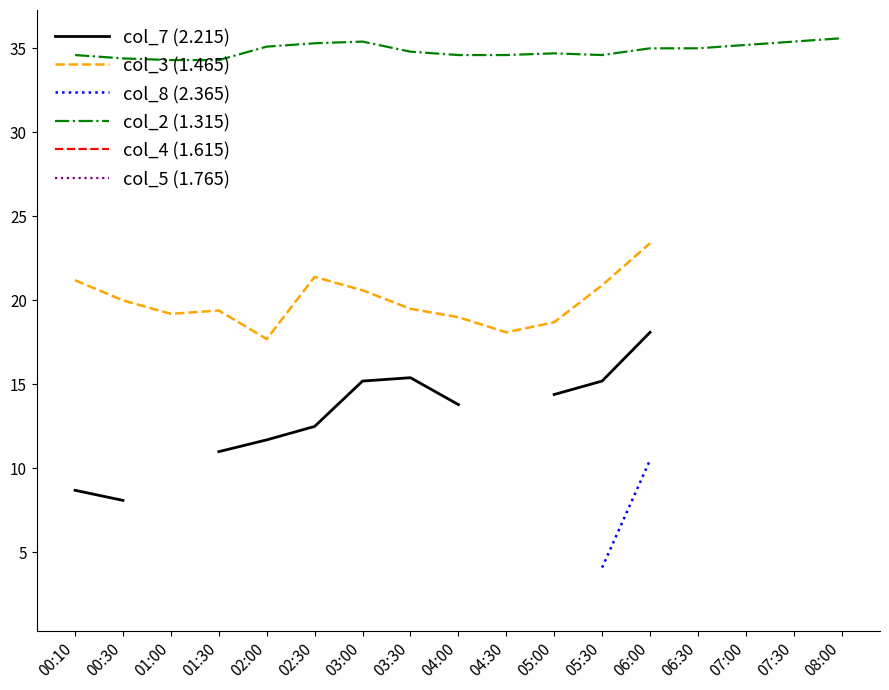

What is the value of the col_2 (1.315) point at the 13th from the left?

35.0